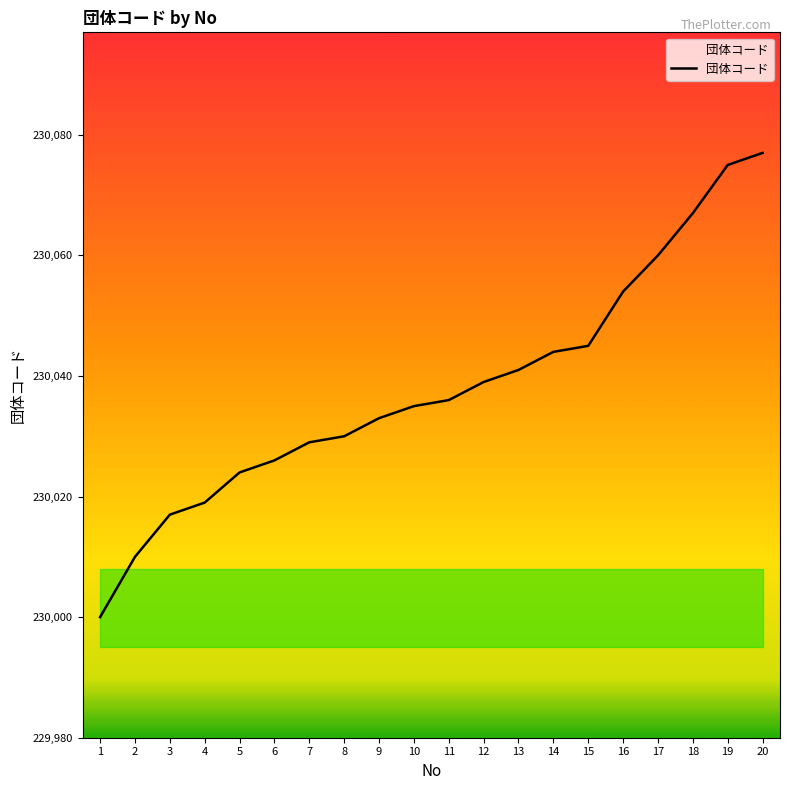

What is the ratio of the value at 12 to the value at 15?

1.0